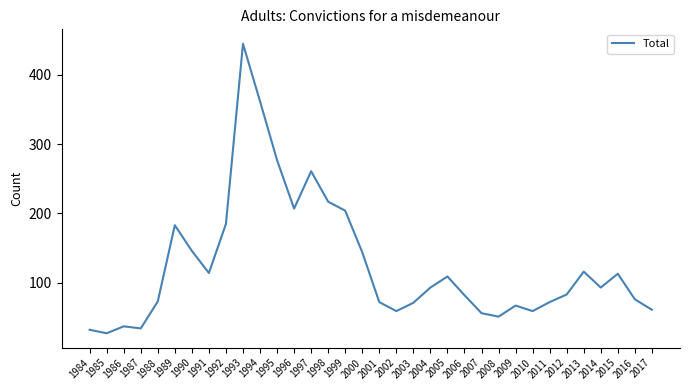

True or false: there are more than 1 points higher than both neighbors.

True